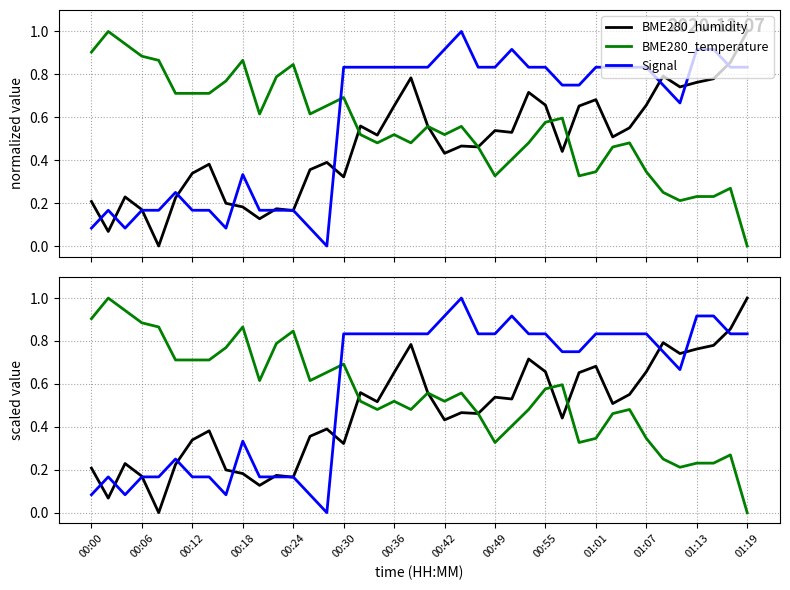

How many interior local valleys does the BME280_humidity series have?

12